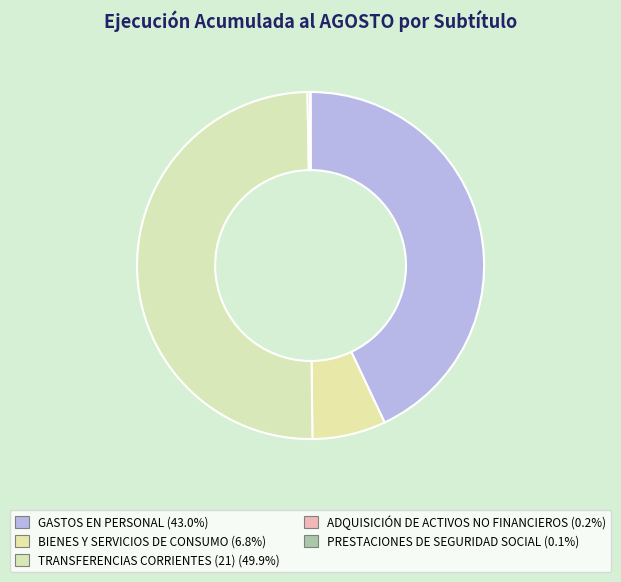

Count the number of slices in the pie.

5